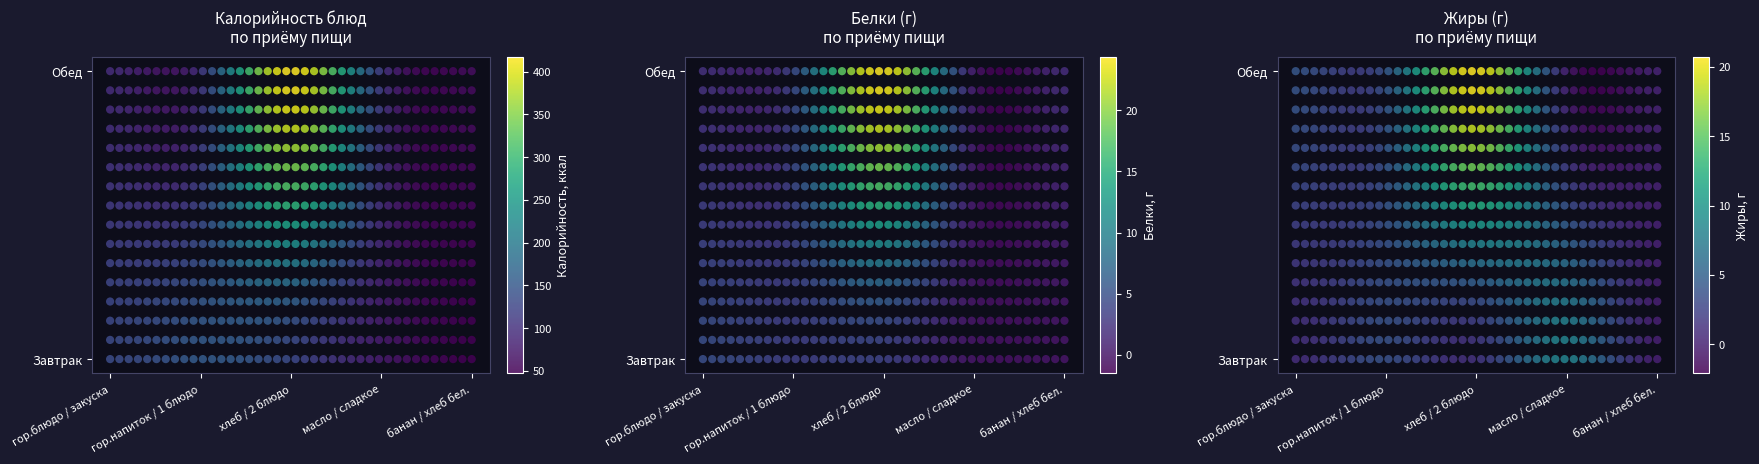

Rank the categories by Завтрак value from highest to lowest.

1, 0, 2, 3, 4